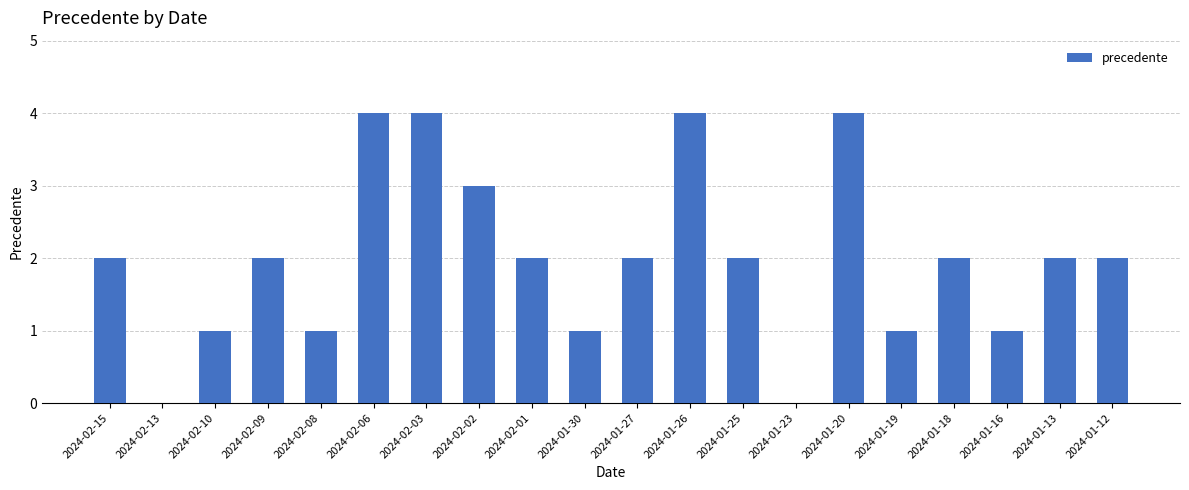

What value does the data have at 2024-01-30?

1